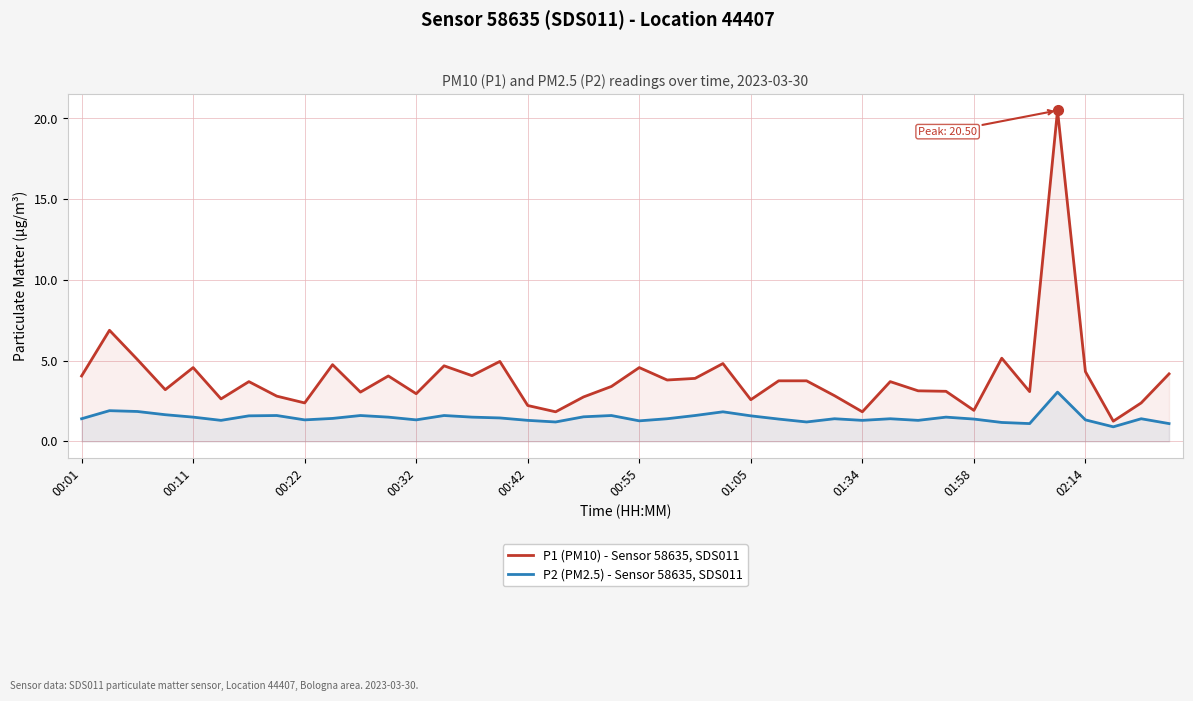

Read the P2 (PM2.5) - Sensor 58635, SDS011 value at 13.

1.6